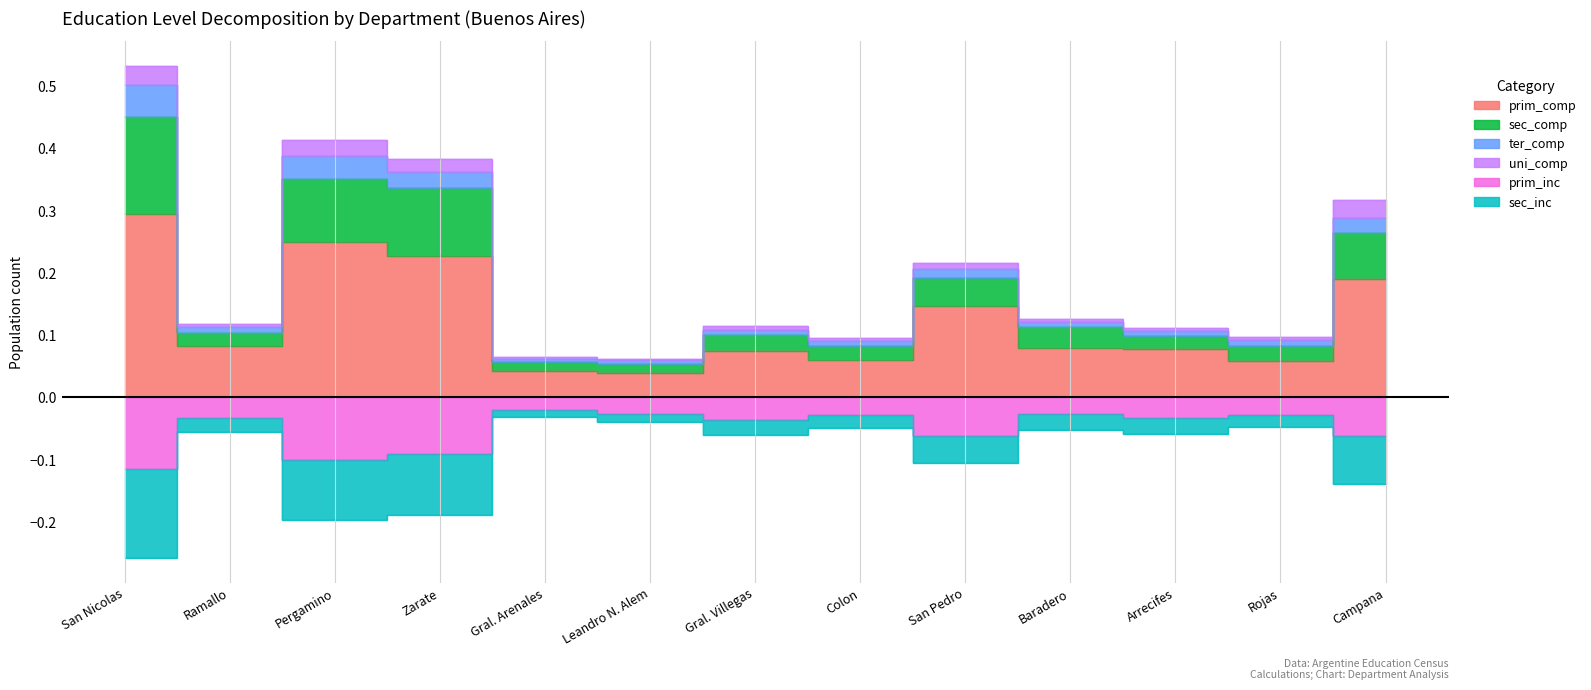

At how many categories does at least one series exceed 0?

13